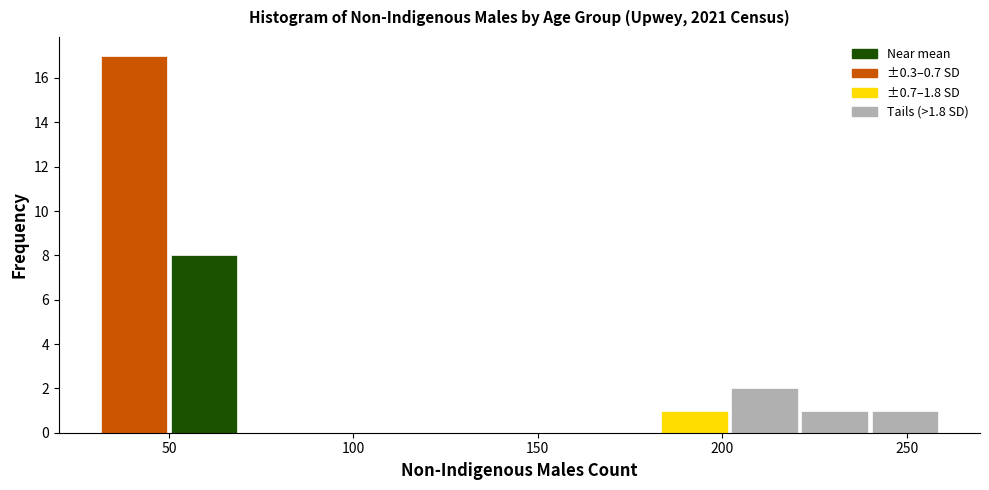

Around what value on the x-axis is the tallest bar? Give the approximate position of its centre, as read against the axis.

40